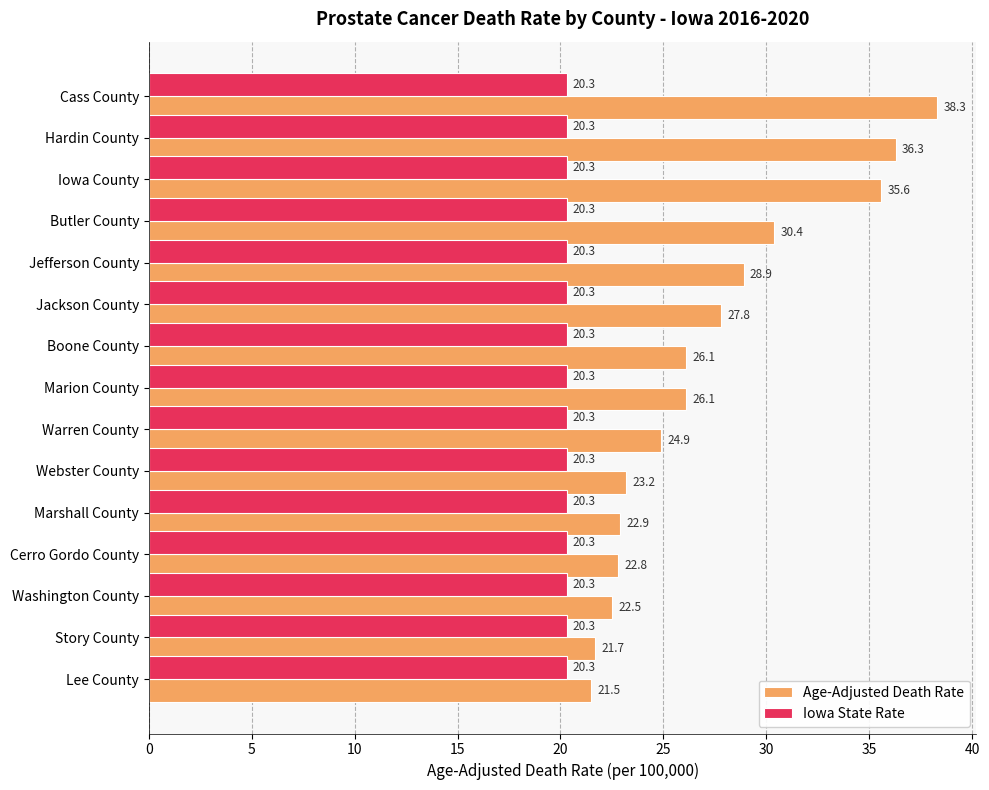

Rank the series by their average value, from lowest to highest.

Iowa State Rate, Age-Adjusted Death Rate